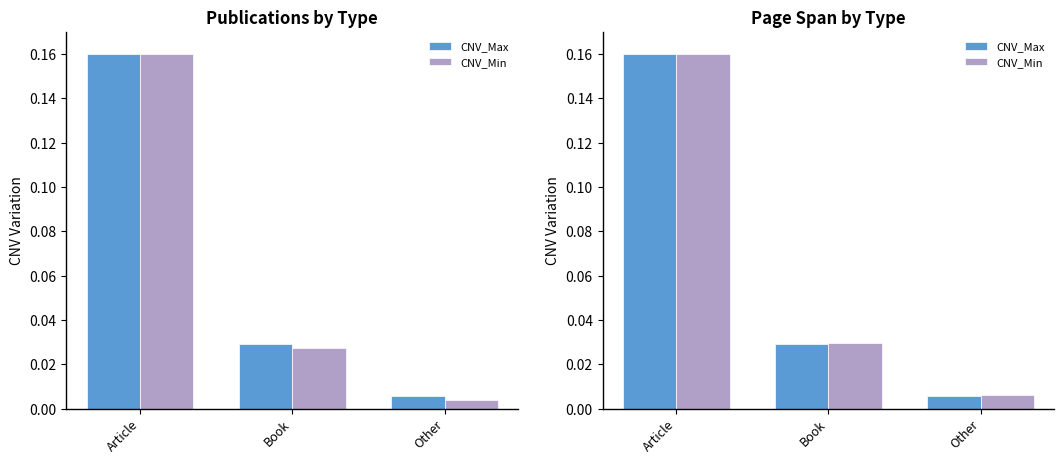

How many series are shown in this chart?

2